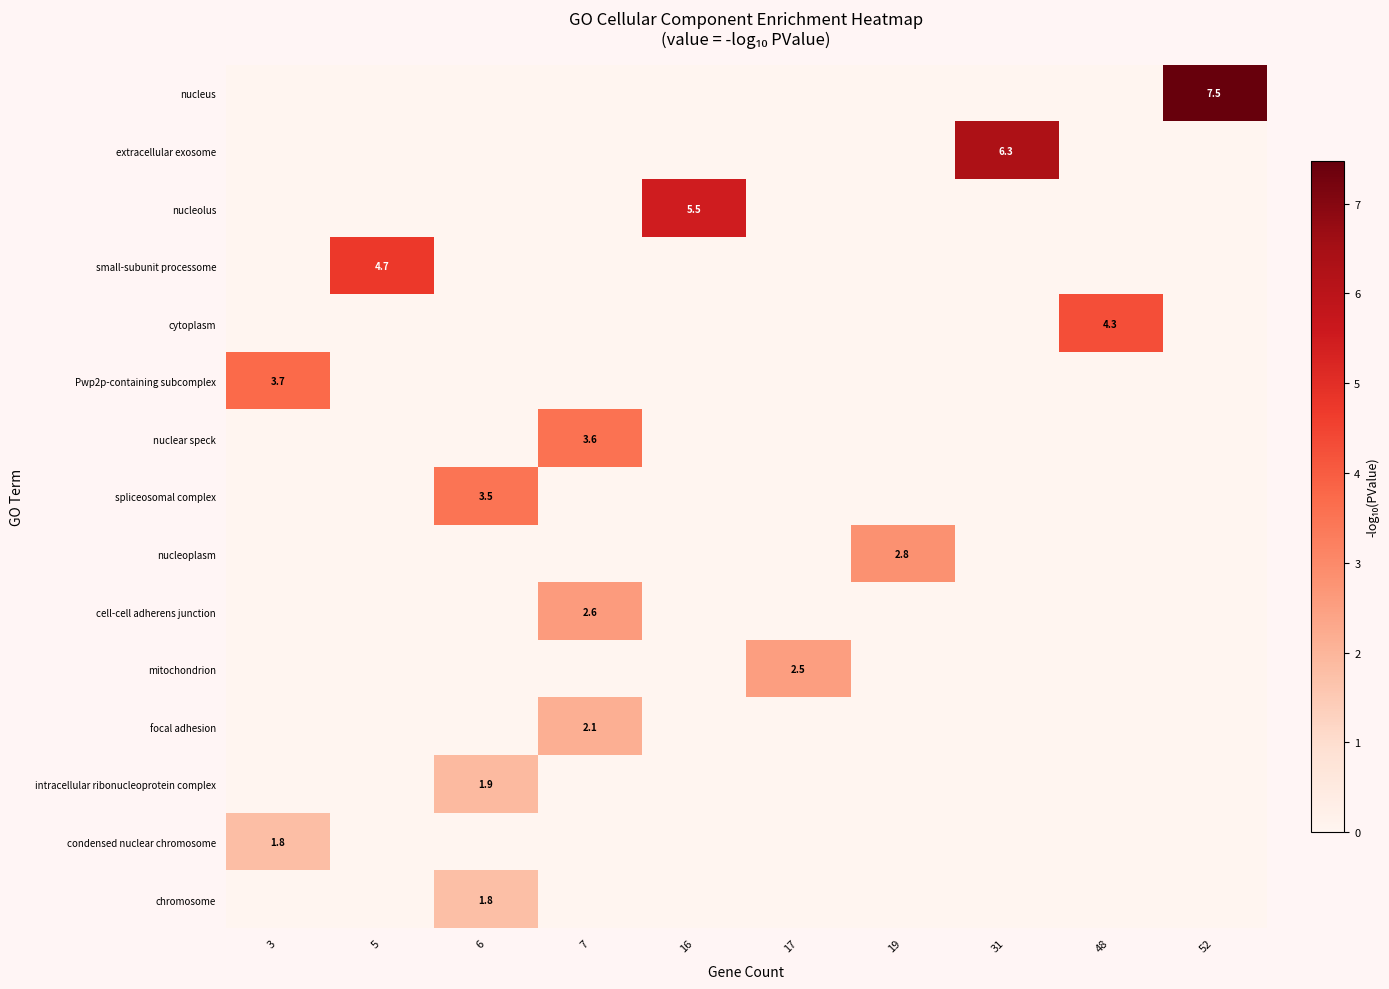

The value of spliceosomal complex at 17 is 0.0. True or false?

True